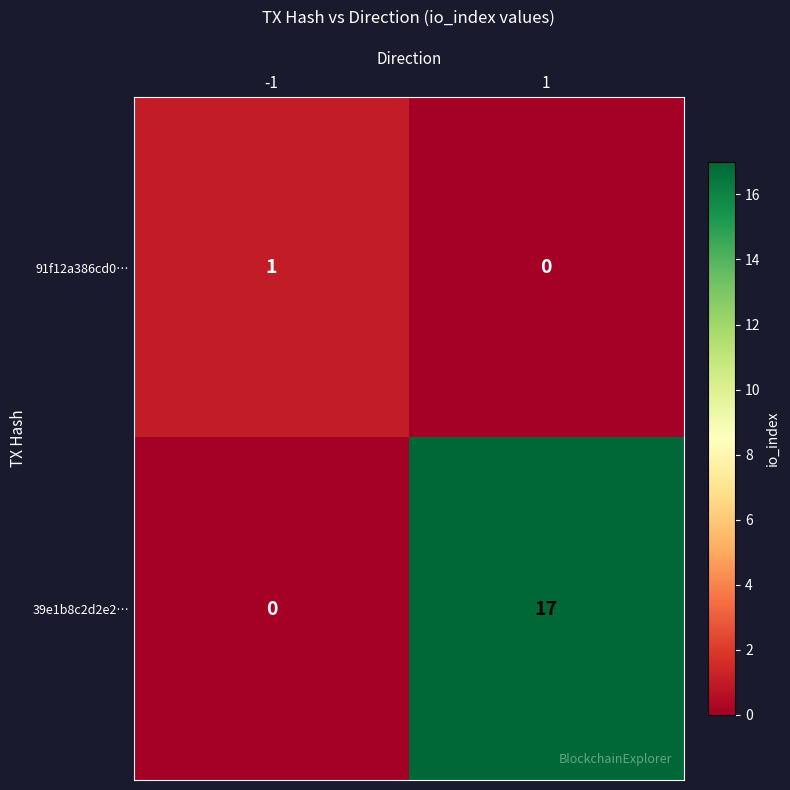

At which category is the sum across all series the highest?

1